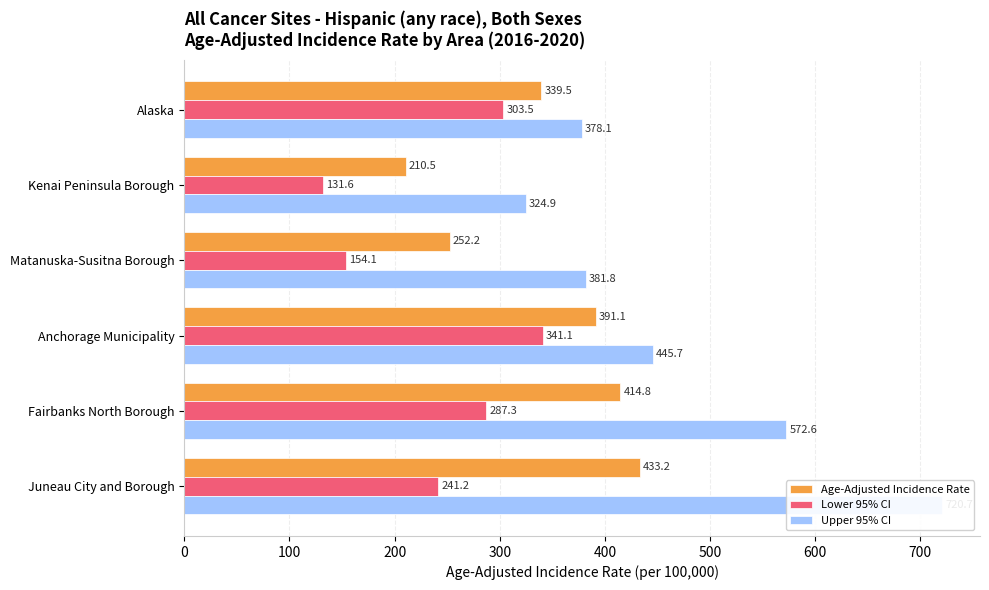

Is it true that Age-Adjusted Incidence Rate equals 414.8 at Fairbanks North Borough?

True